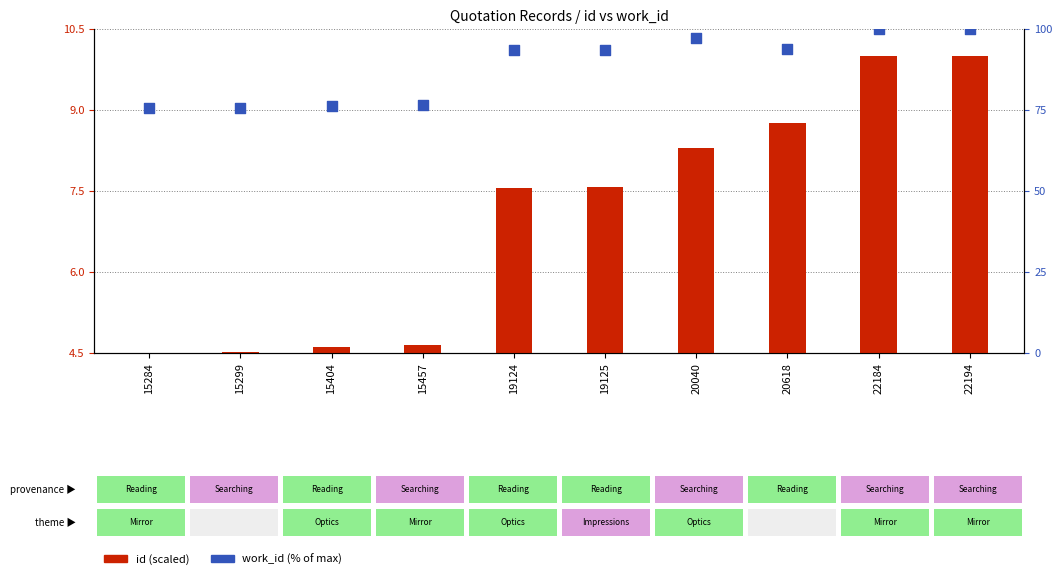

What is the change in value from 15284 to 15404?

+0.5